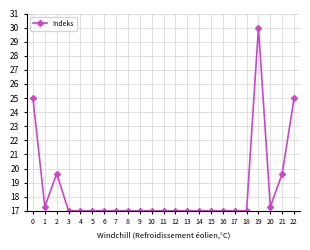

What is the value of the 18th point from the left?

17.0